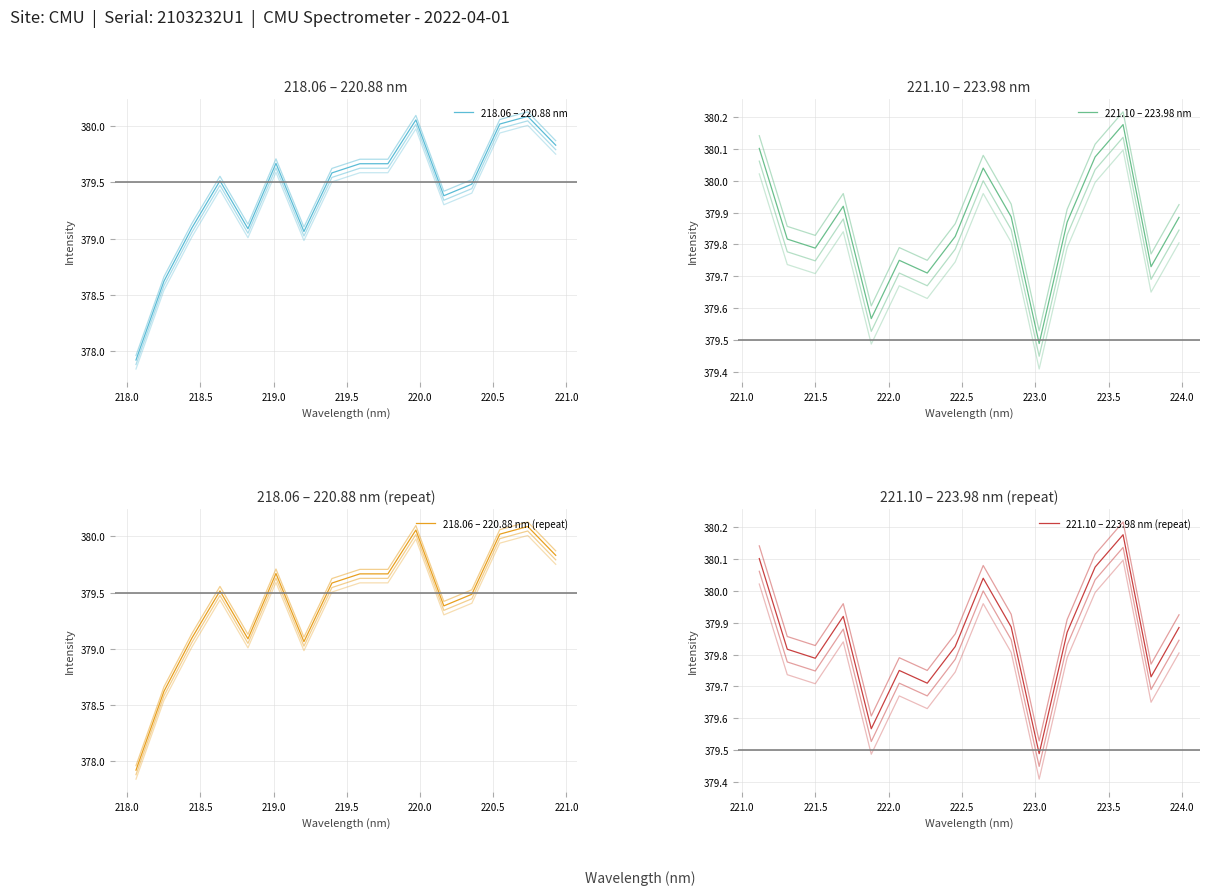

What is the minimum value shown in the chart?

377.9